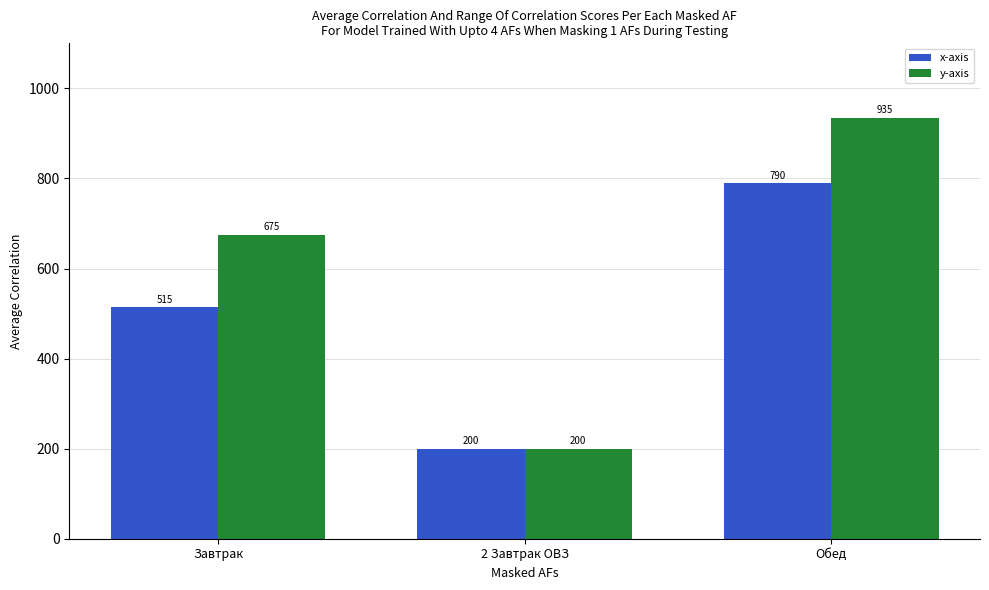

How many groups of bars are there?

3